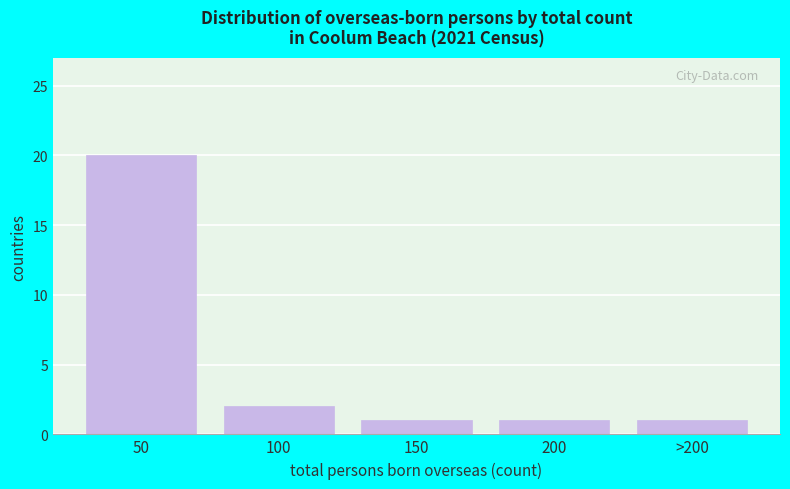

Reading right to left, what are all the values shown in this chart?

1	1	1	2	20